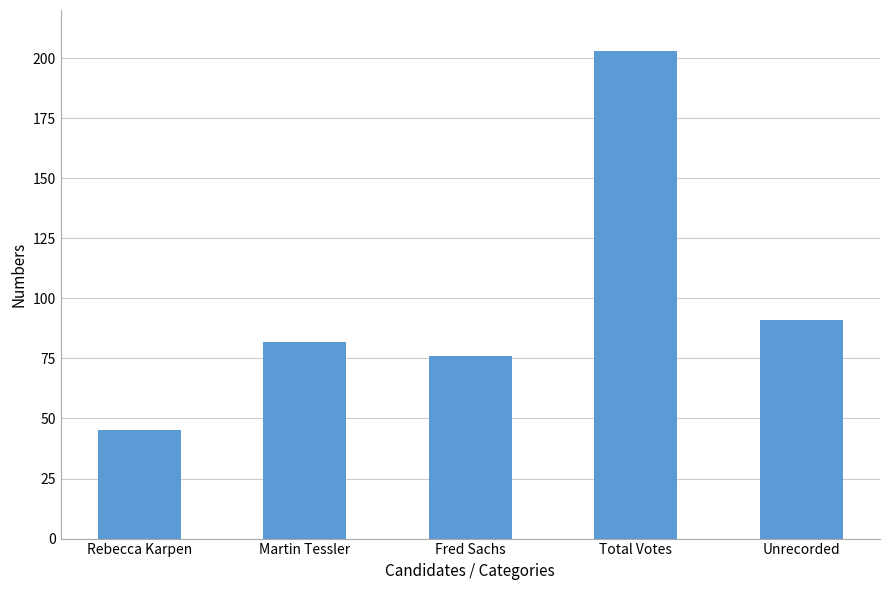

Rank the categories by value from highest to lowest.

Total Votes, Unrecorded, Martin Tessler, Fred Sachs, Rebecca Karpen